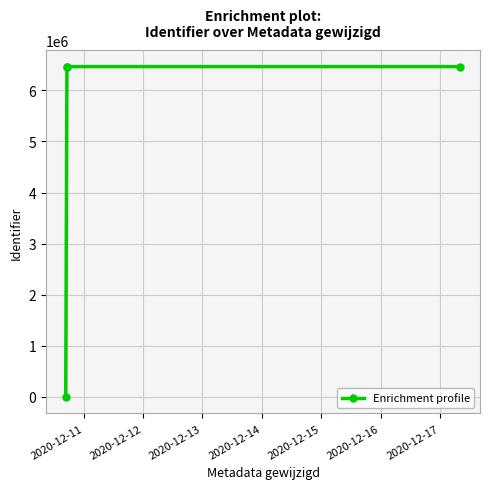

What is the difference between the maximum and minimum values?

6463864